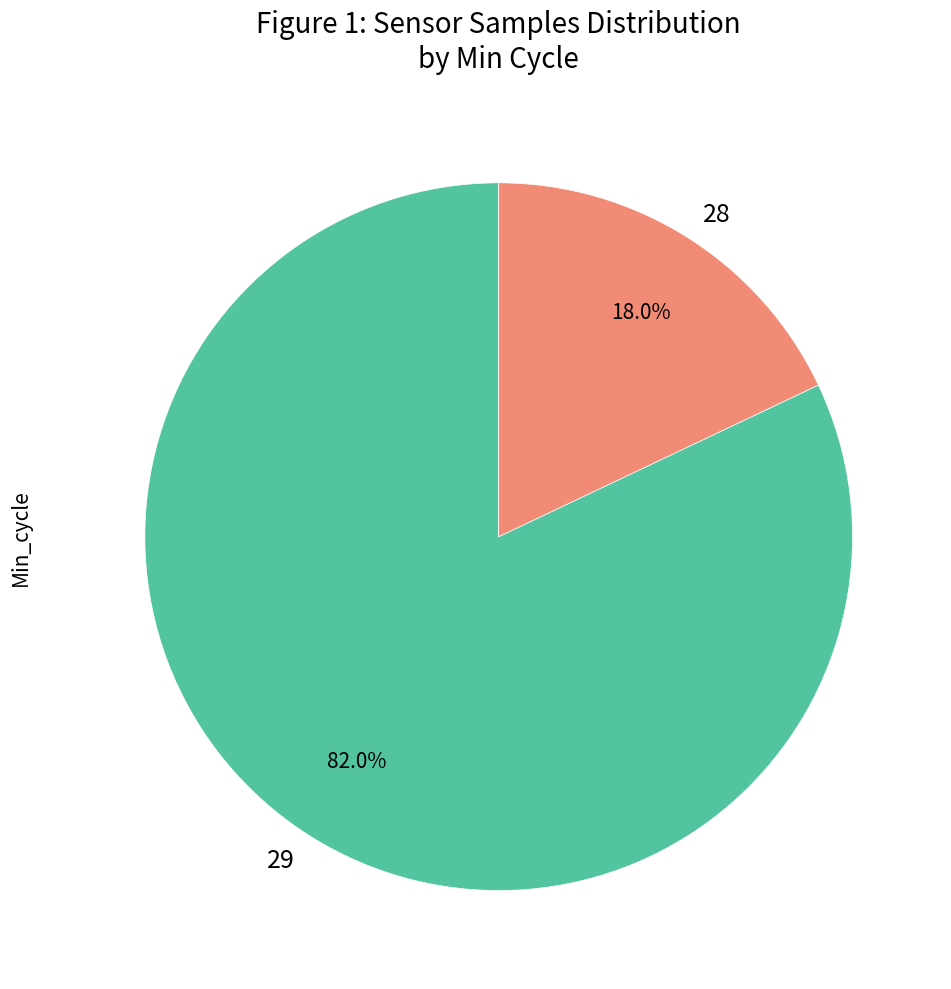

What is the majority slice?

29